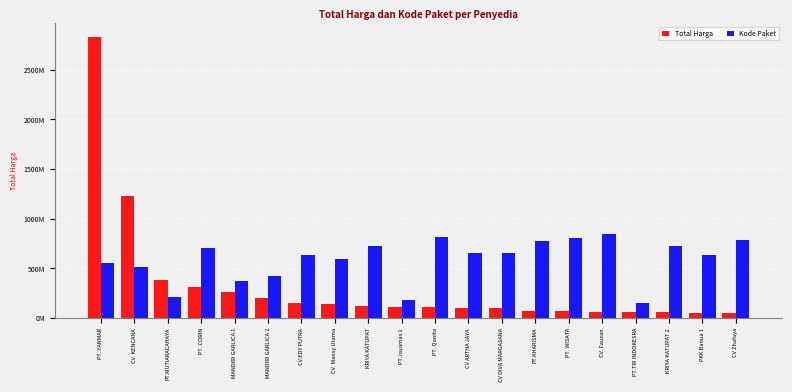

Does the chart contain stacked bars?

No